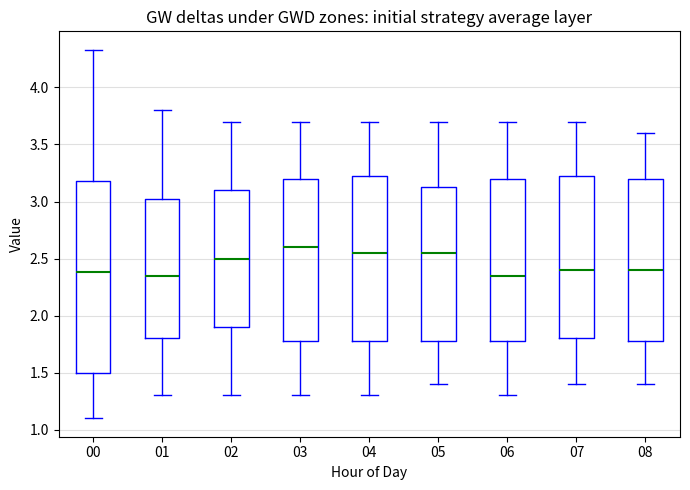

Which box's median line is the highest?

03